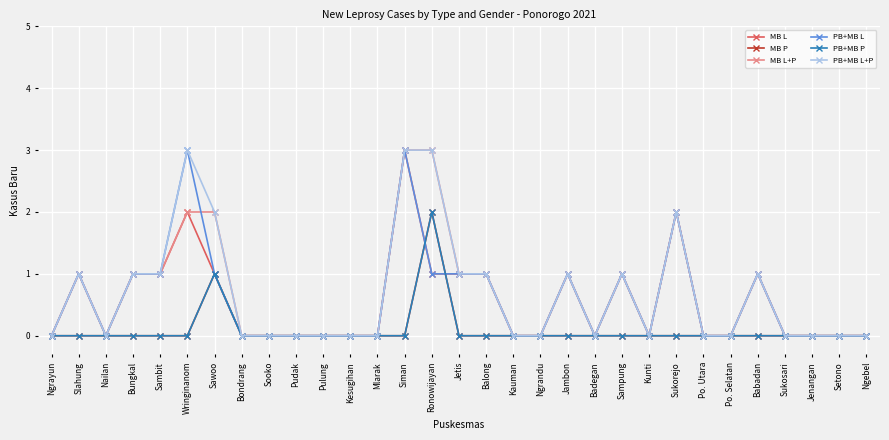

What is the difference between the second highest and minimum values in the PB+MB L series?

3